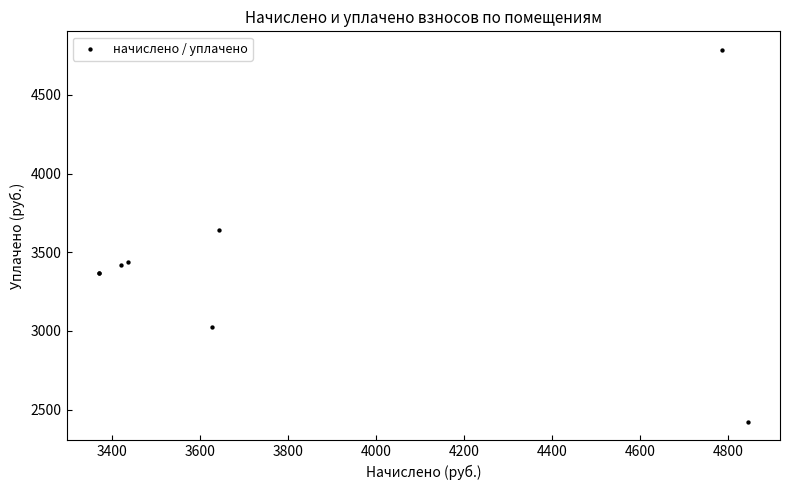

What Y value in the scatter plot is closest to 3603?

3643.2